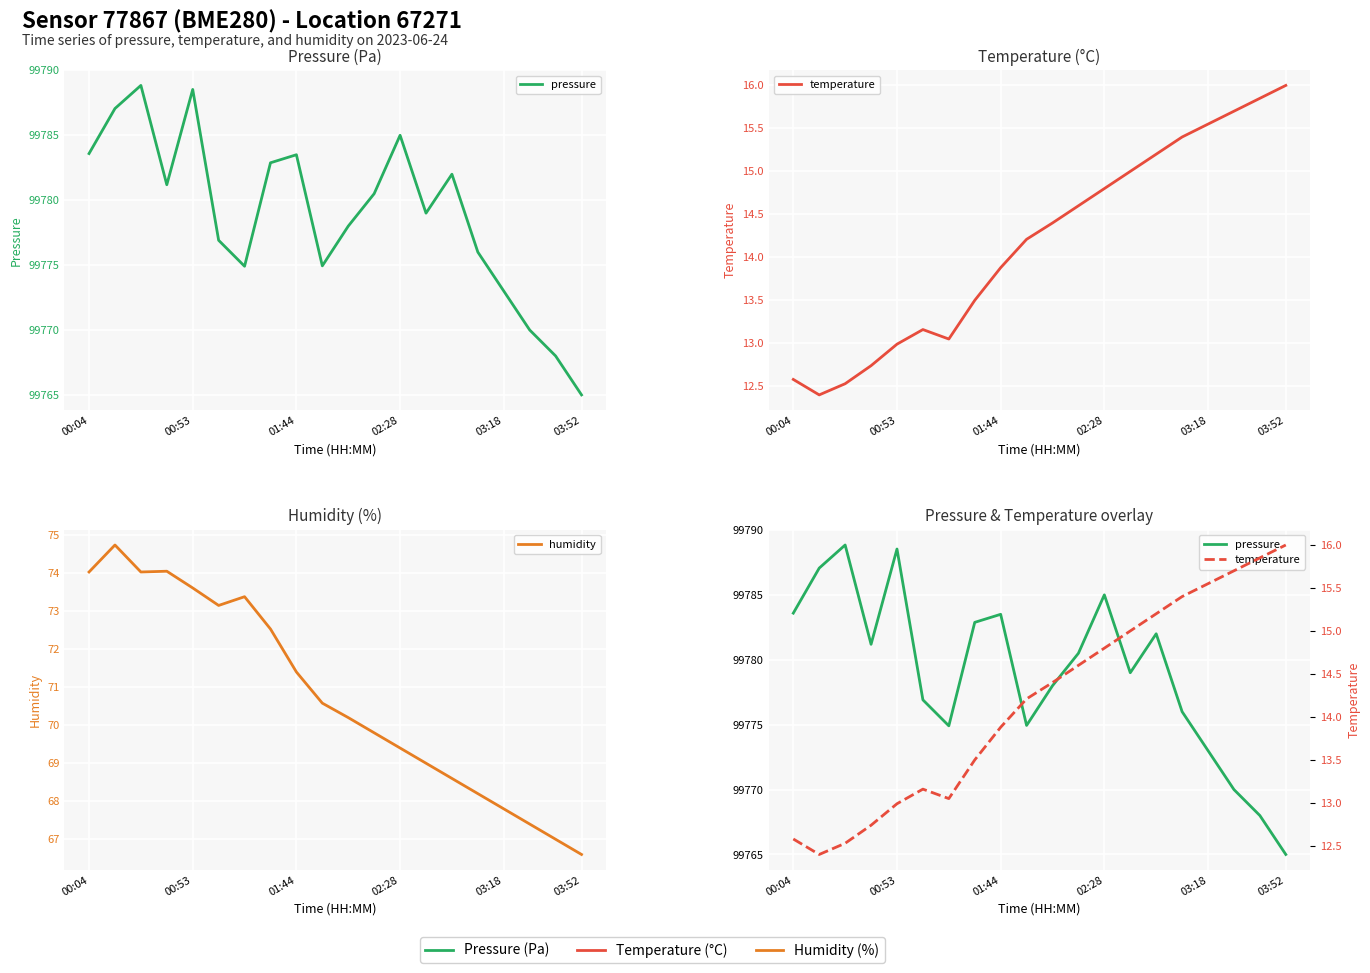

Read the temperature value at 13.

15.0